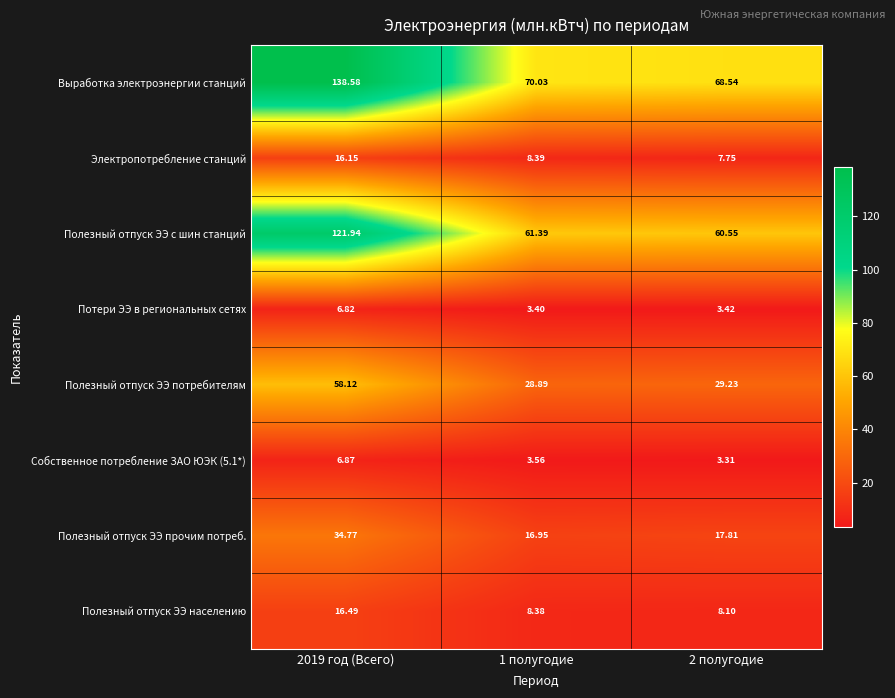

How many distinct data groups are displayed?

8